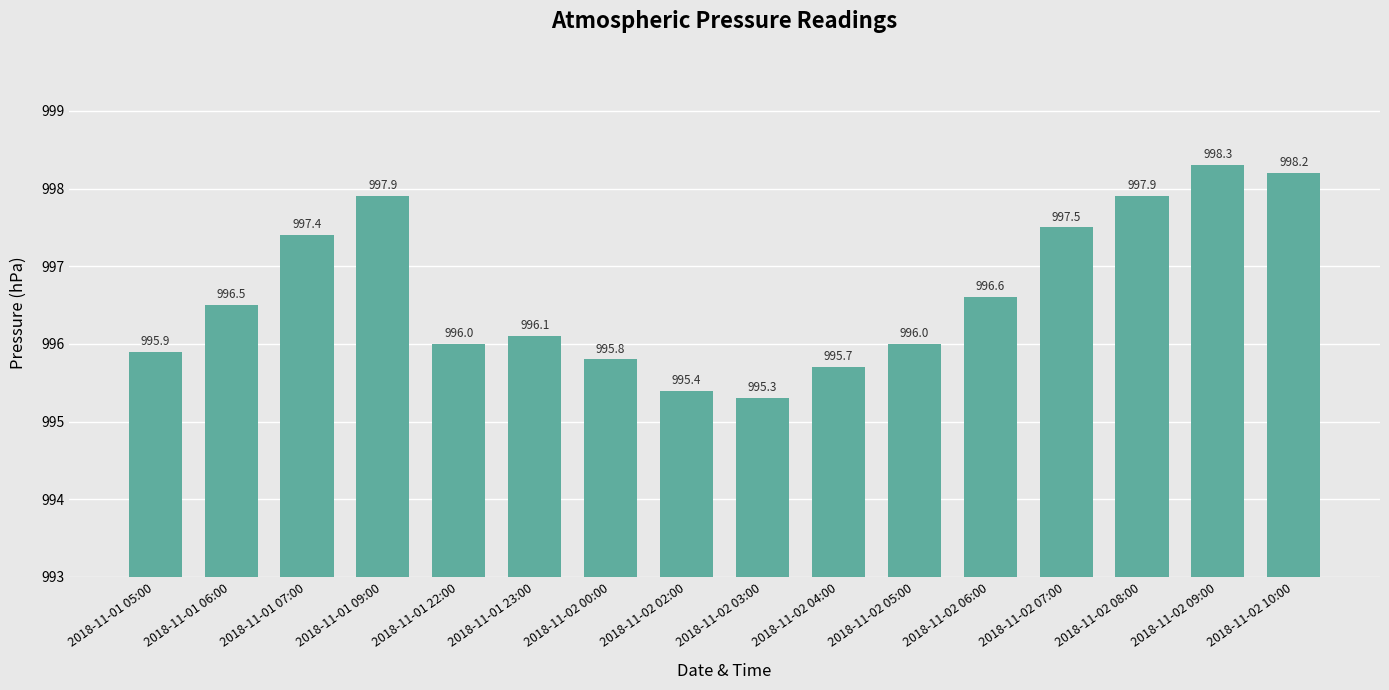

Reading left to right, extract all data points from this chart.

2018-11-01 05:00=995.9	2018-11-01 06:00=996.5	2018-11-01 07:00=997.4	2018-11-01 09:00=997.9	2018-11-01 22:00=996.0	2018-11-01 23:00=996.1	2018-11-02 00:00=995.8	2018-11-02 02:00=995.4	2018-11-02 03:00=995.3	2018-11-02 04:00=995.7	2018-11-02 05:00=996.0	2018-11-02 06:00=996.6	2018-11-02 07:00=997.5	2018-11-02 08:00=997.9	2018-11-02 09:00=998.3	2018-11-02 10:00=998.2